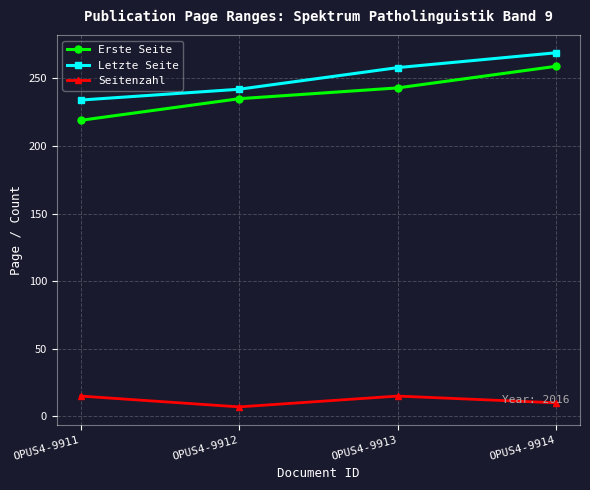

Which category has the lowest value across all series?

OPUS4-9912